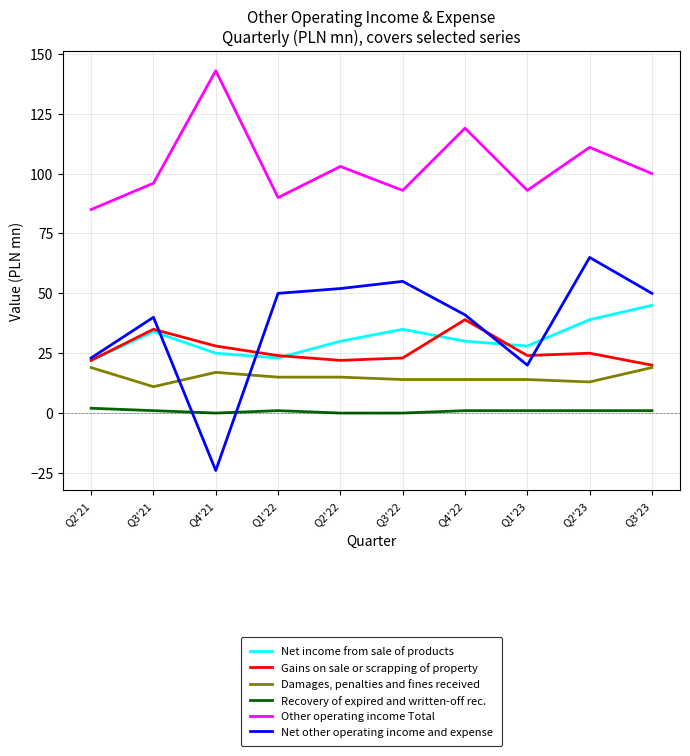

Between Q1'23 and Q3'23, which series saw the biggest shift?

Net other operating income and expense